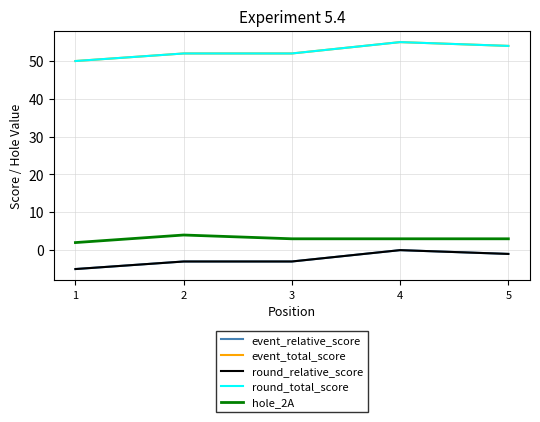

Does the chart display data point markers on the line(s)?

No